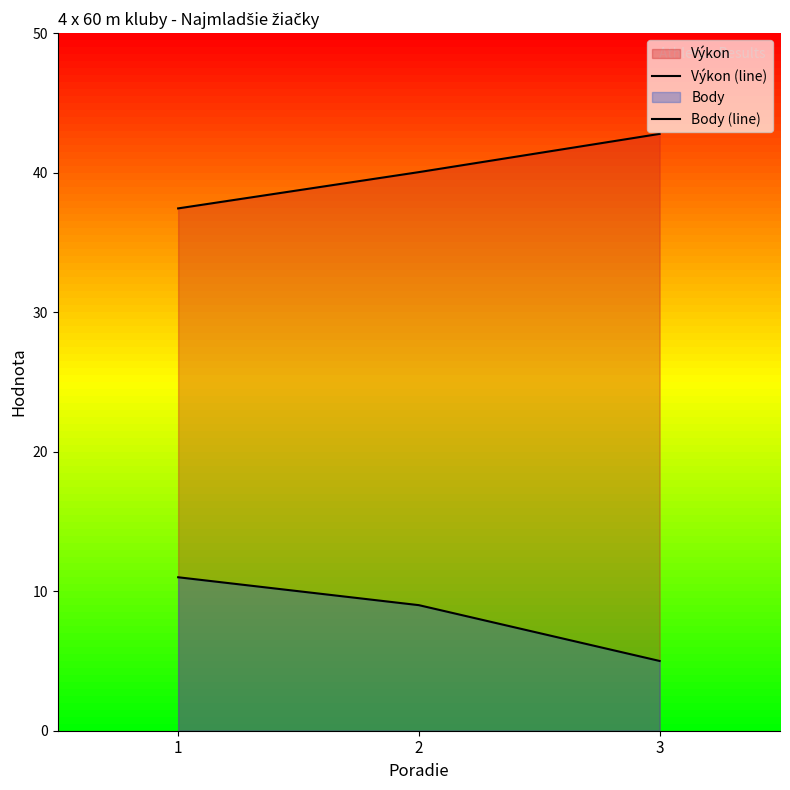

Reading left to right, transcribe all the data shown in this chart.

Výkon (line): 1=37.4	2=40.0	3=42.8
Body (line): 1=11.0	2=9.0	3=5.0